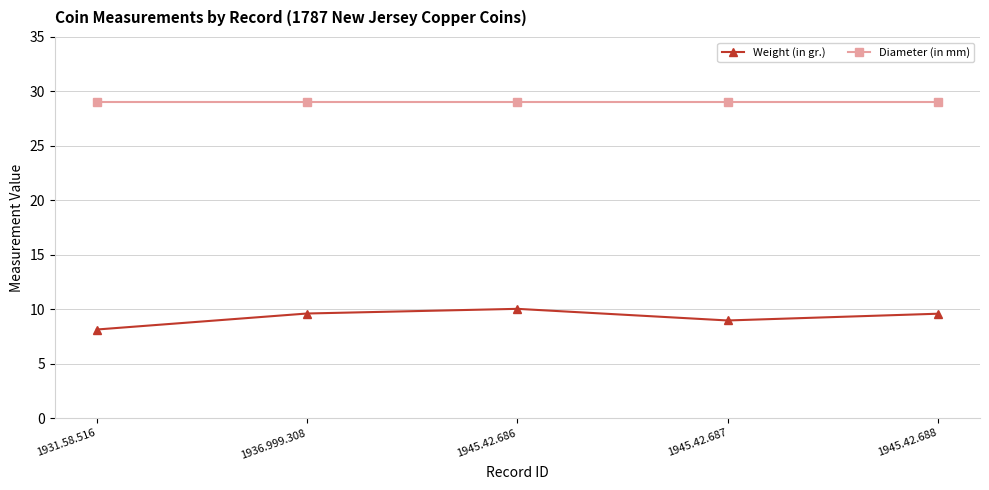

Which series has the largest total across all categories?

Diameter (in mm)